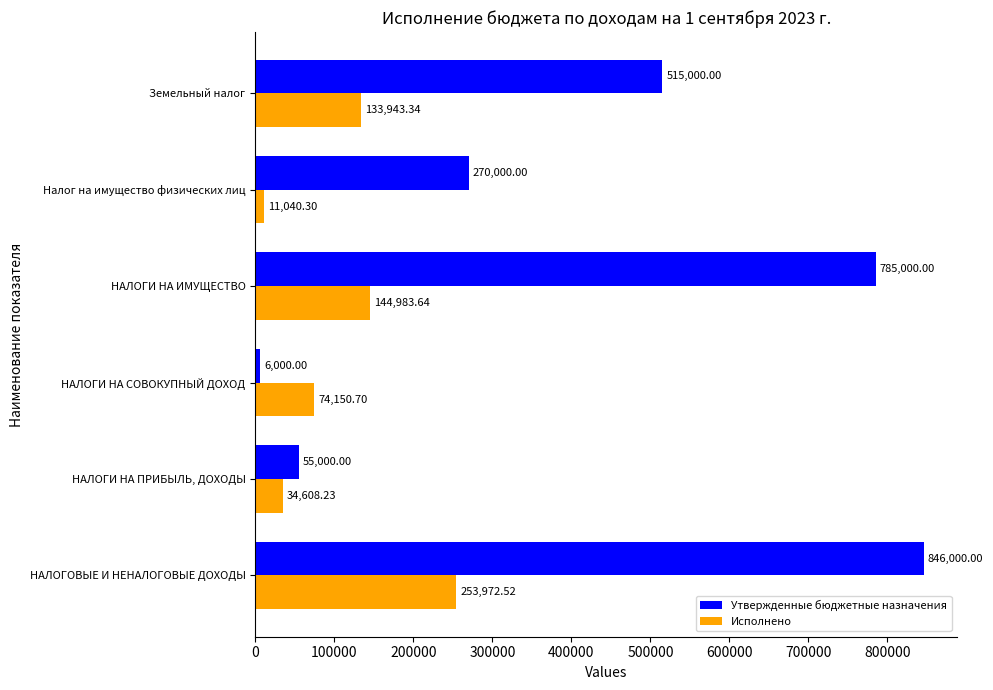

List the labels in order of Утвержденные бюджетные назначения value, largest first.

НАЛОГОВЫЕ И НЕНАЛОГОВЫЕ ДОХОДЫ, НАЛОГИ НА ИМУЩЕСТВО, Земельный налог, Налог на имущество физических лиц, НАЛОГИ НА ПРИБЫЛЬ, ДОХОДЫ, НАЛОГИ НА СОВОКУПНЫЙ ДОХОД